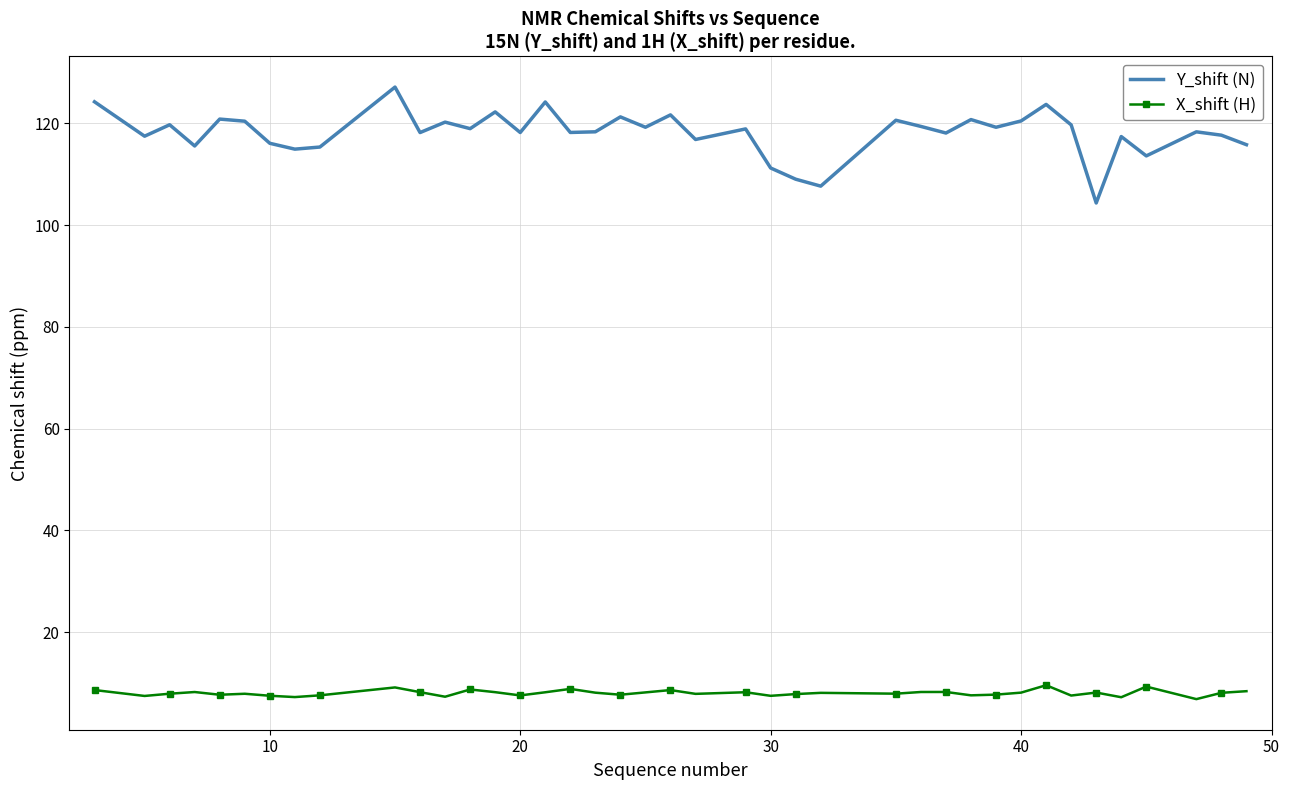

Rank the series by their average value, from highest to lowest.

Y_shift (N), X_shift (H)